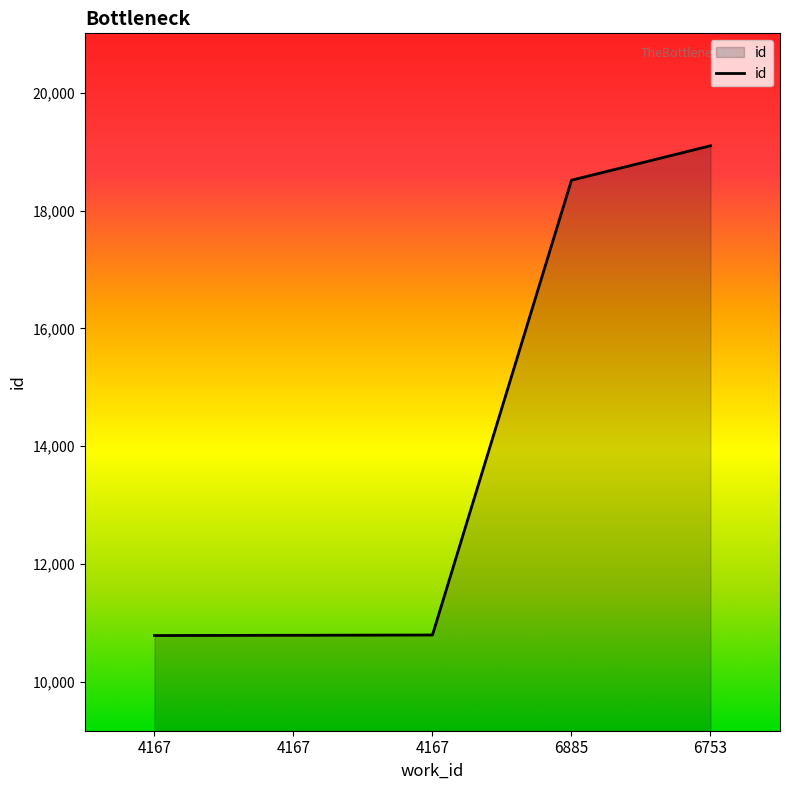

Reading left to right, transcribe all the data shown in this chart.

4167=10782	4167=10786	4167=10791	6885=18518	6753=19103